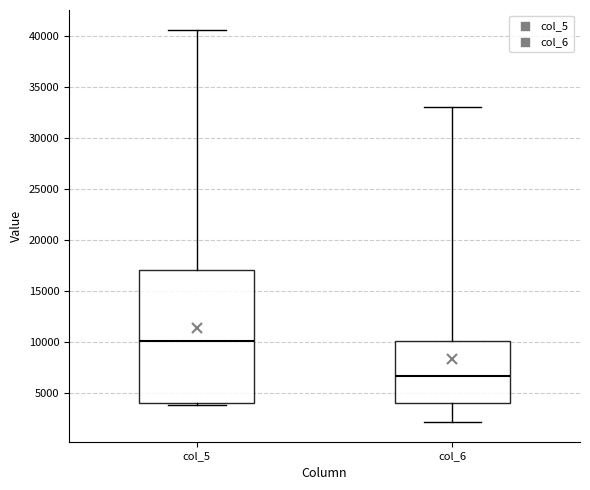

Comparing the boxes themselves (not the whiskers), which one is the tallest?

col_5